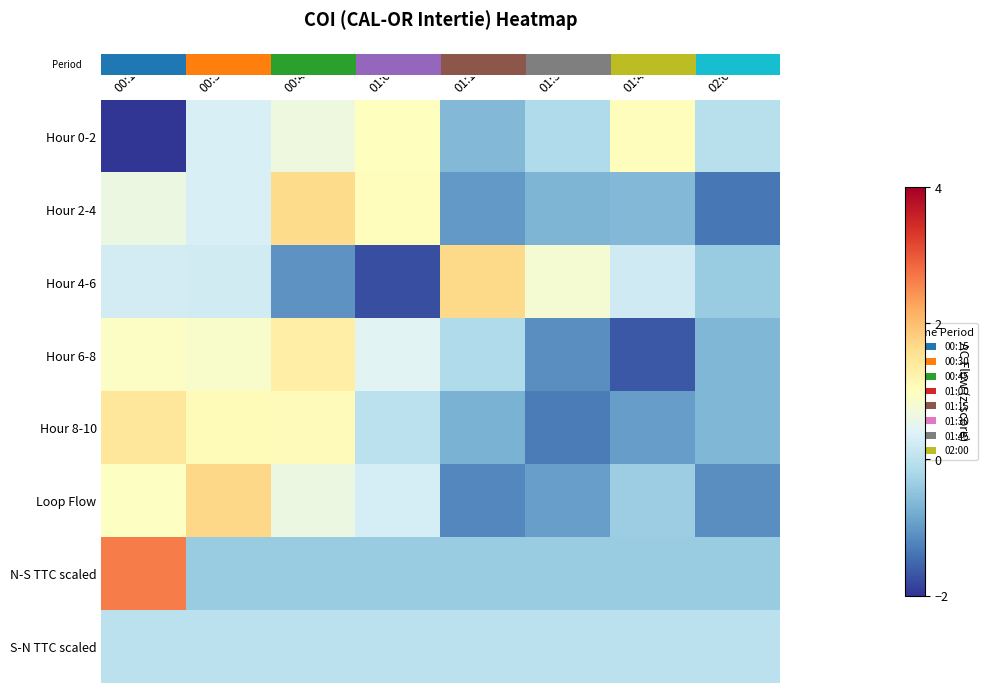

Which series has the largest range (max minus min)?

row_2